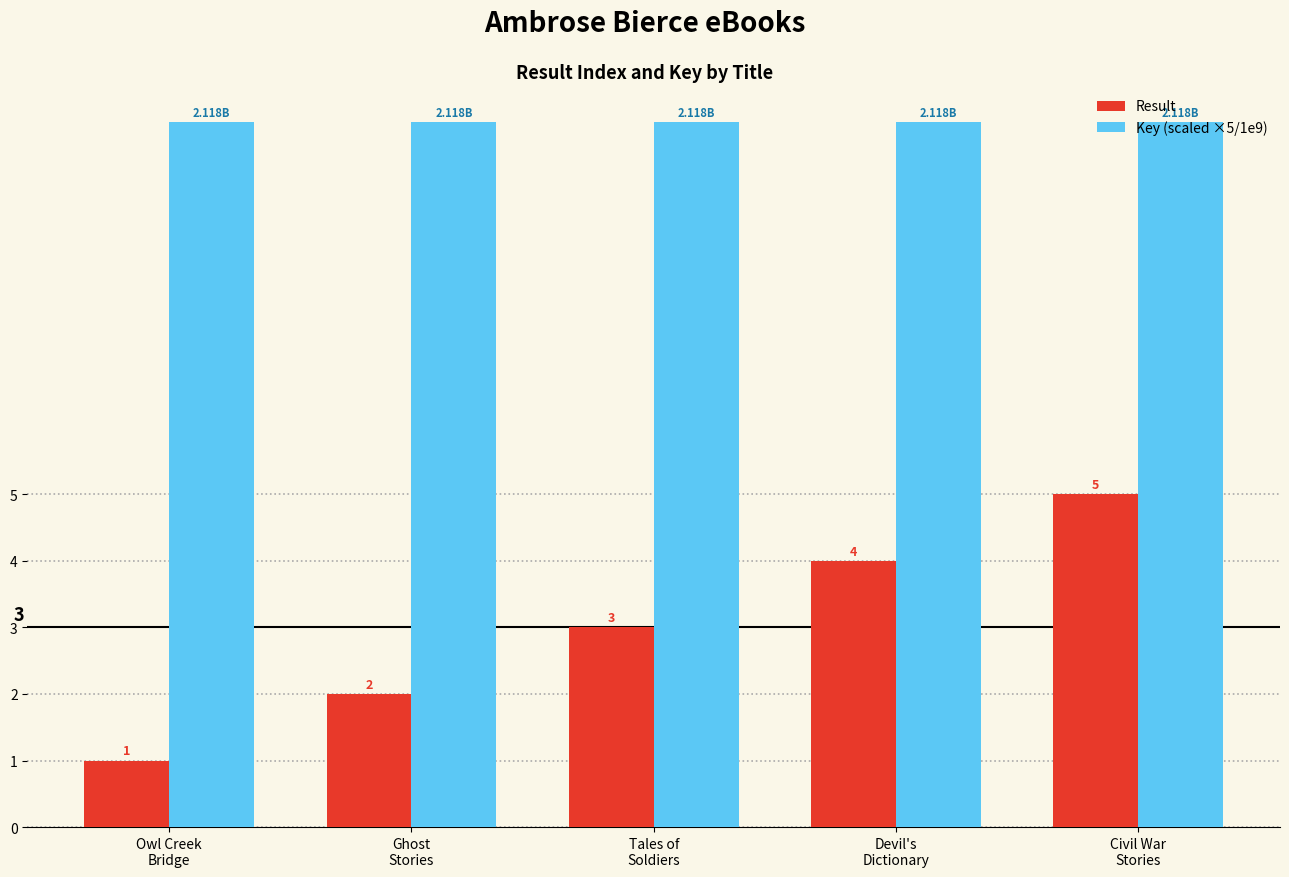

Which series has the largest total across all categories?

Key (scaled ×5/1e9)